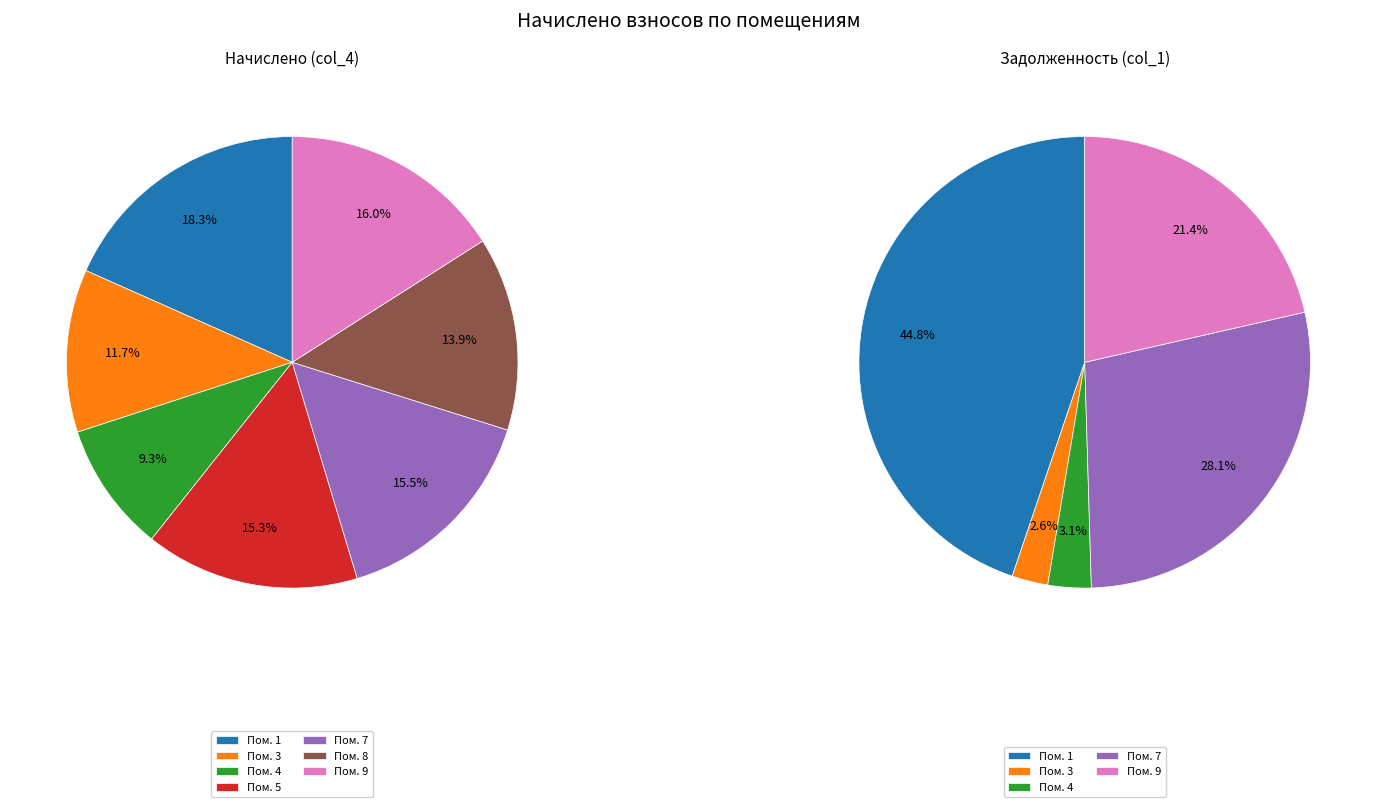

To the nearest percent, what portion does 7 represent?

16%